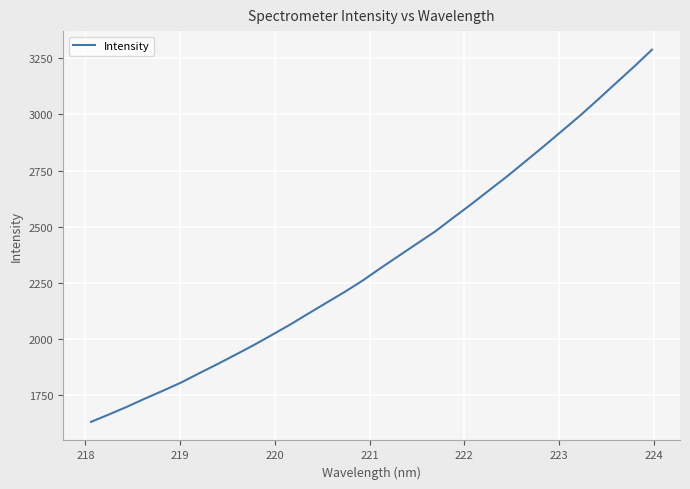

What is the difference between the maximum and minimum values?

1655.6